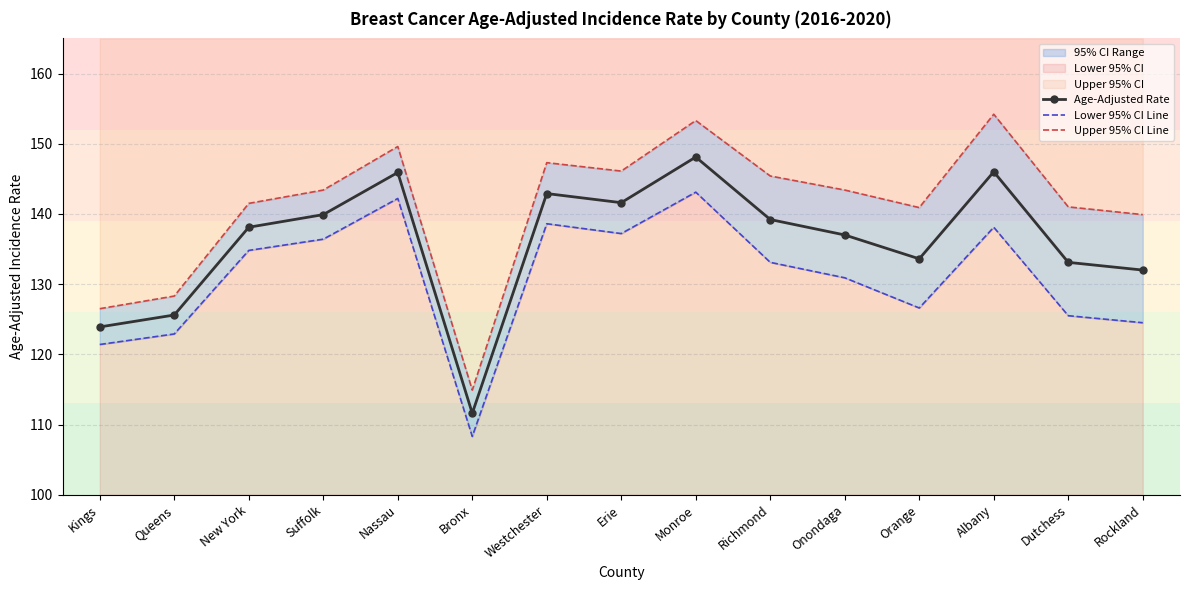

What is the difference between the Lower 95% CI Line values at New York and Erie?

2.4